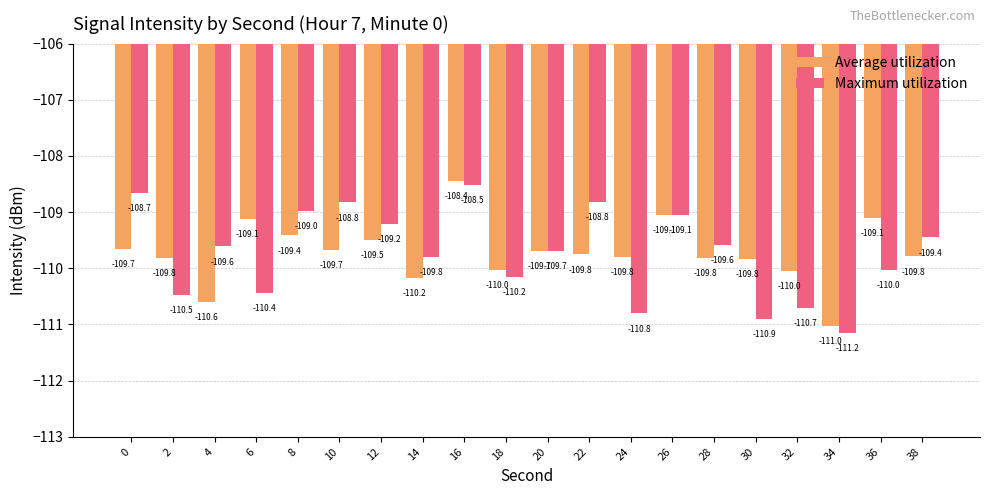

What is the greatest value displayed?

-108.4